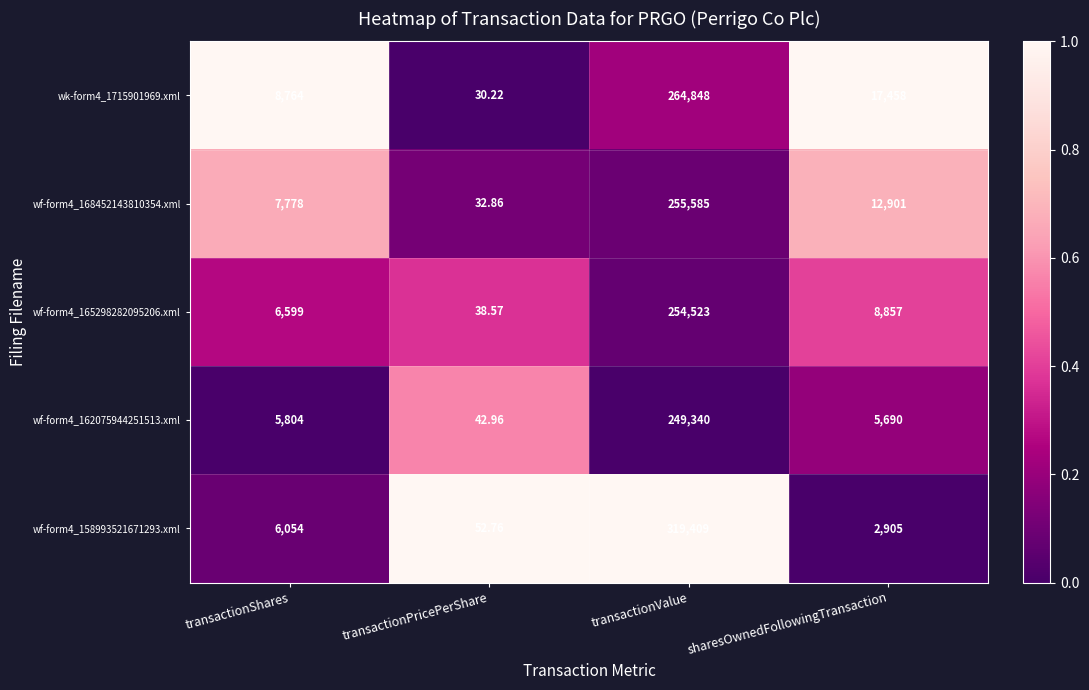

Rank the series by their maximum value, from highest to lowest.

wf-form4_158993521671293.xml, wk-form4_1715901969.xml, wf-form4_168452143810354.xml, wf-form4_165298282095206.xml, wf-form4_162075944251513.xml